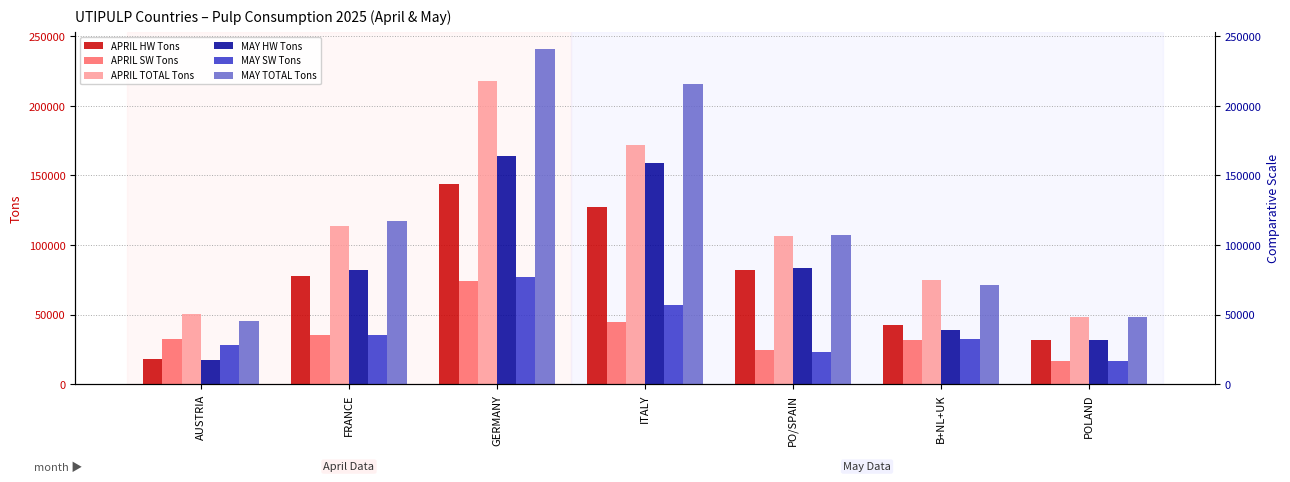

Reading left to right, transcribe all the data shown in this chart.

APRIL HW Tons: 17823	78001	143546	127000	81806	42739	31664
APRIL SW Tons: 32408	35572	74310	45000	24453	31908	16274
APRIL TOTAL Tons: 50231	113573	217856	172000	106259	74647	47938
MAY HW Tons: 17385	81815	164307	159000	83725	39050	31664
MAY SW Tons: 27787	35357	76724	57000	23307	32228	16274
MAY TOTAL Tons: 45172	117172	241031	216000	107032	71278	47938